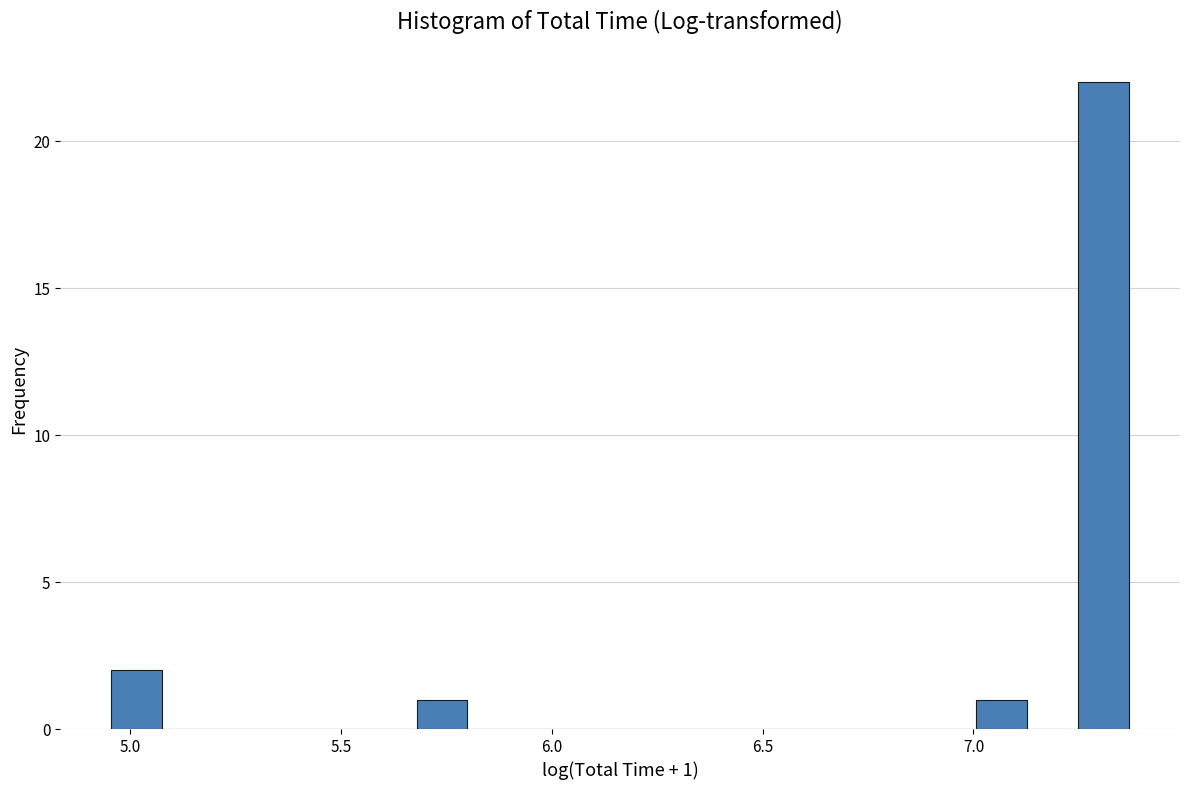

Read against the x-axis, roughly where is the centre of the tallest bar?

7.30